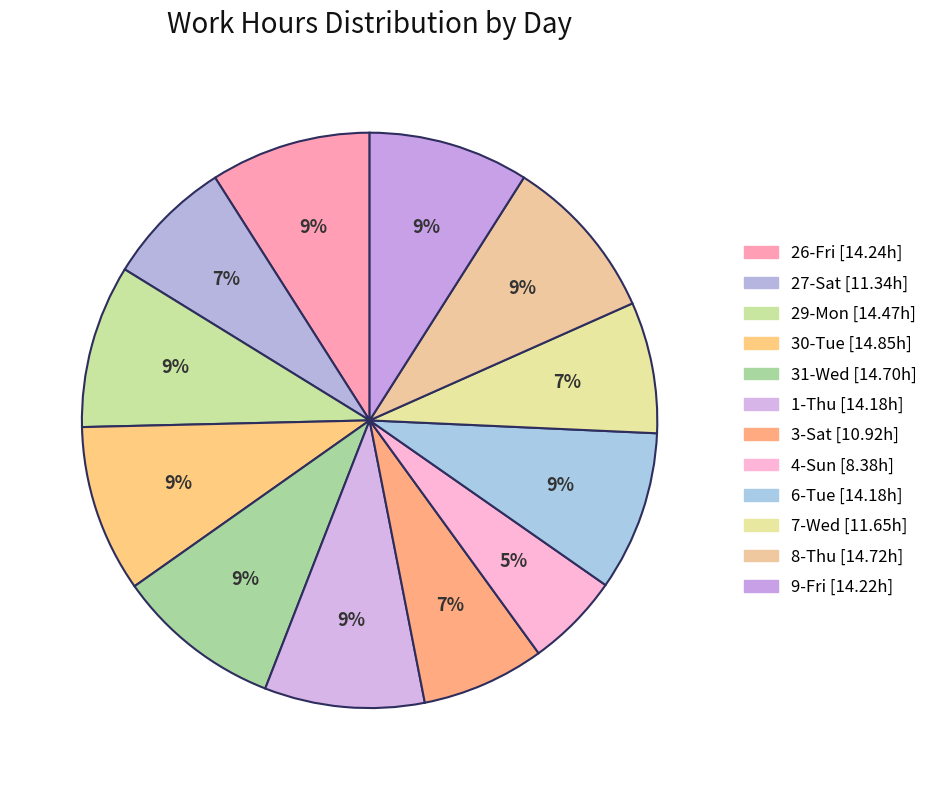

Which category has the biggest portion of the pie?

30-Tue